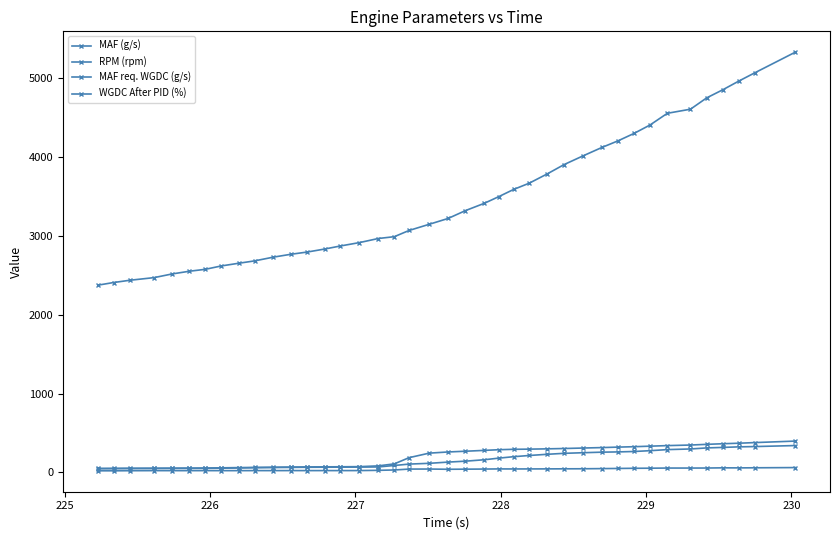

How many distinct data groups are displayed?

4